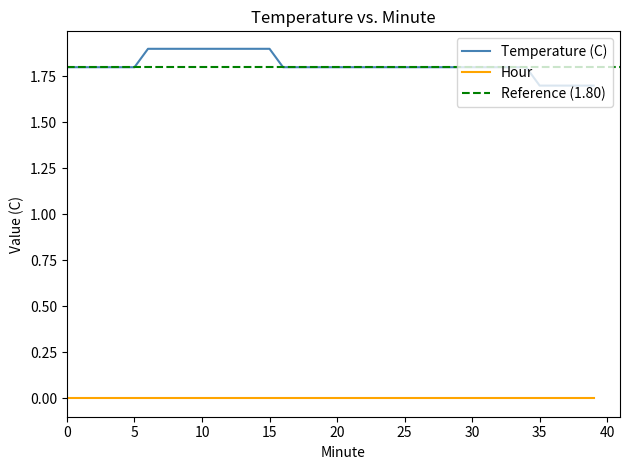

True or false: the data shows 0.5 at 37.

False